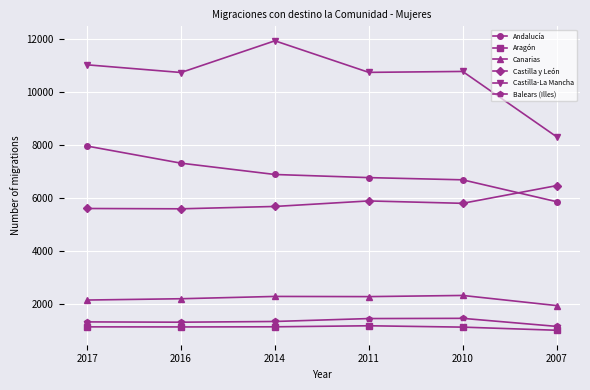

True or false: Canarias has a value of 4016 at 2011.

False